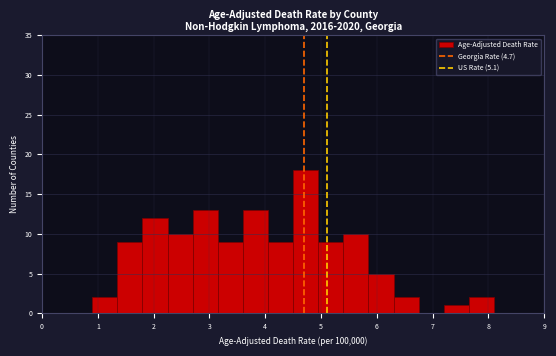

Which range on the x-axis has the tallest bar?

4.50 to 4.95